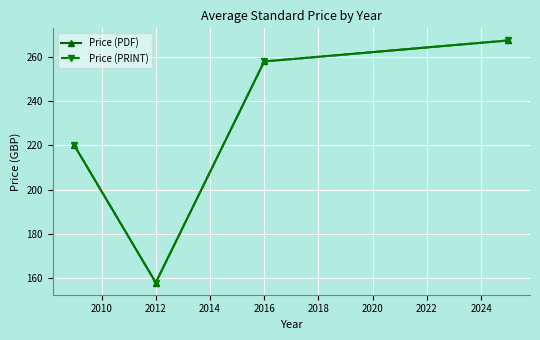

Is this an area chart (filled region under the line)?

No